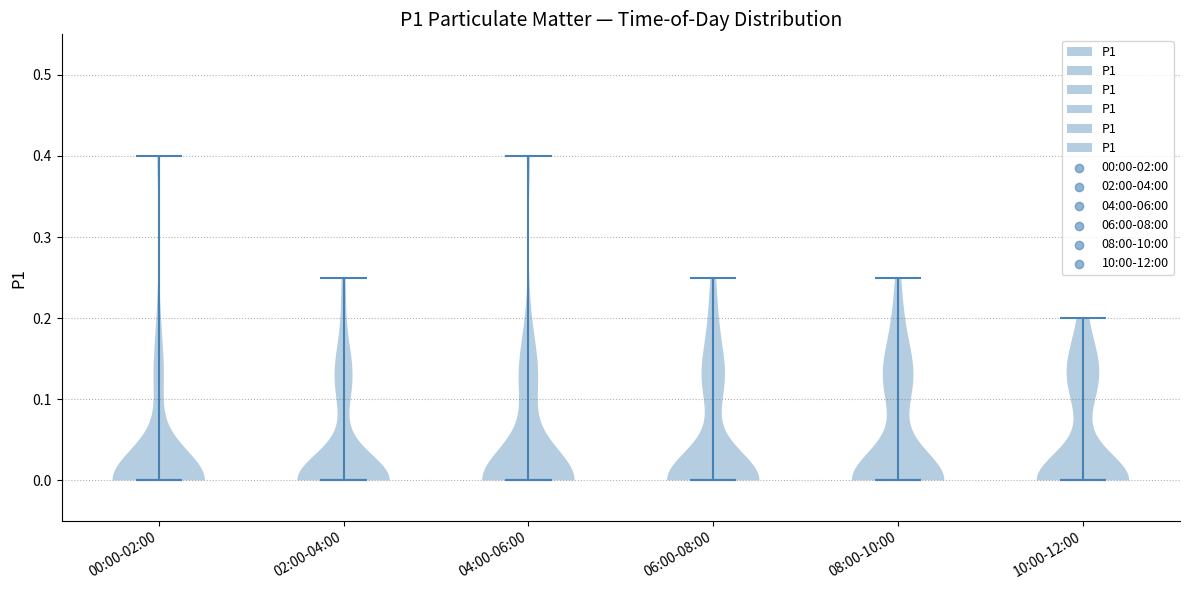

Reading left to right, read every violin against the y-axis: where its median line is, and the lowest and highest points it reaches. The values are not printed on the chart, so give them approximately, as read against the axis.

00:00-02:00: median line 0.00, lowest point 0.00, highest point 0.40
02:00-04:00: median line 0.00, lowest point 0.00, highest point 0.25
04:00-06:00: median line 0.00, lowest point 0.00, highest point 0.40
06:00-08:00: median line 0.00, lowest point 0.00, highest point 0.25
08:00-10:00: median line 0.00, lowest point 0.00, highest point 0.25
10:00-12:00: median line 0.00, lowest point 0.00, highest point 0.20